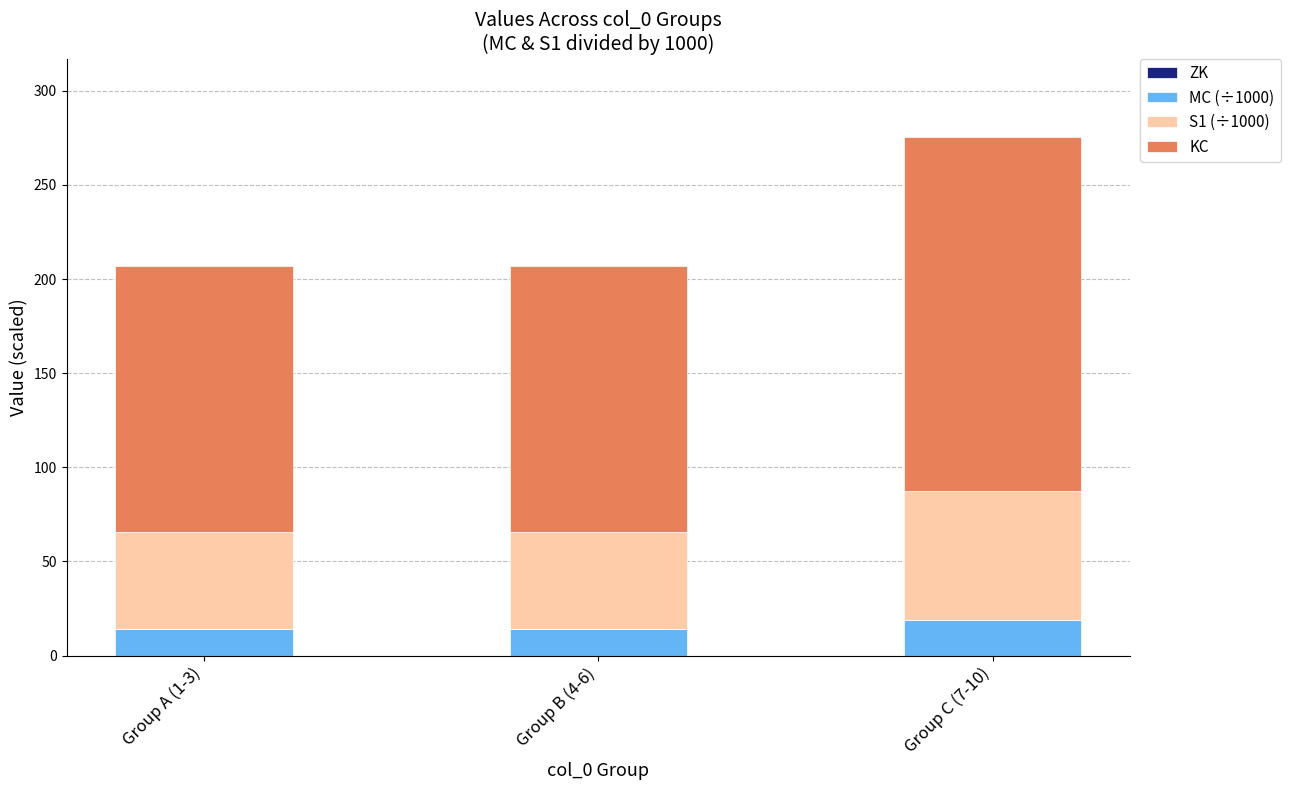

Reading right to left, what are the values for MC (÷1000)?

18.8	14.1	14.1